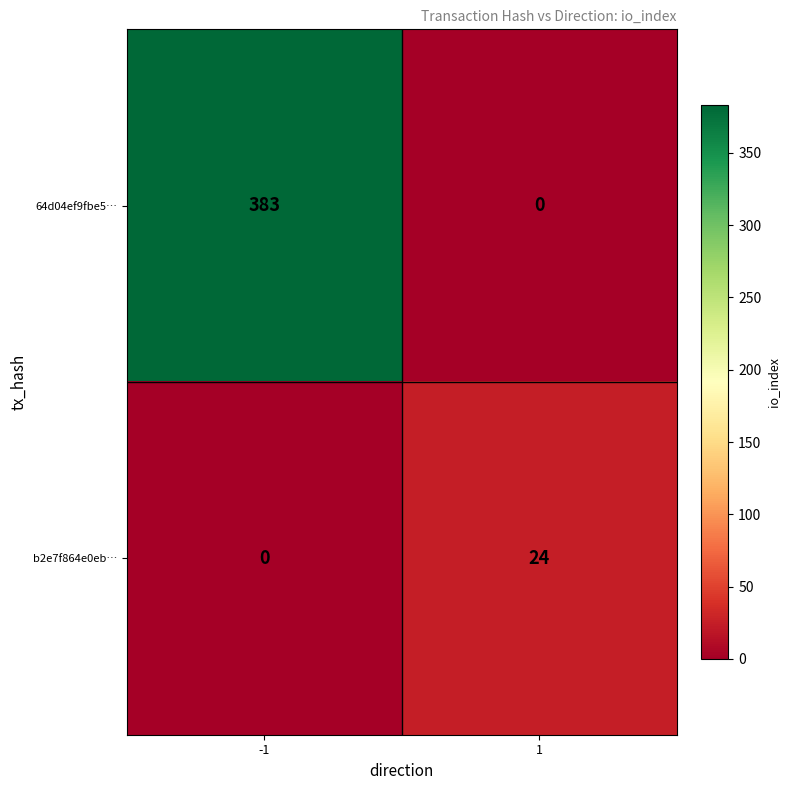

What is the highest value of the 64d04ef9fbe5… series?

383